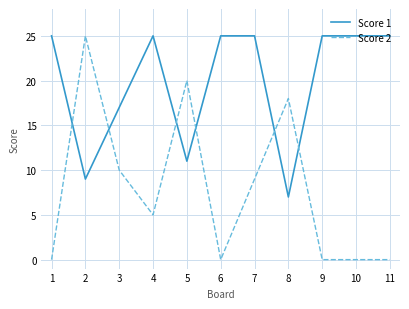

What is the difference between the Score 2 values at 8 and 7?

9